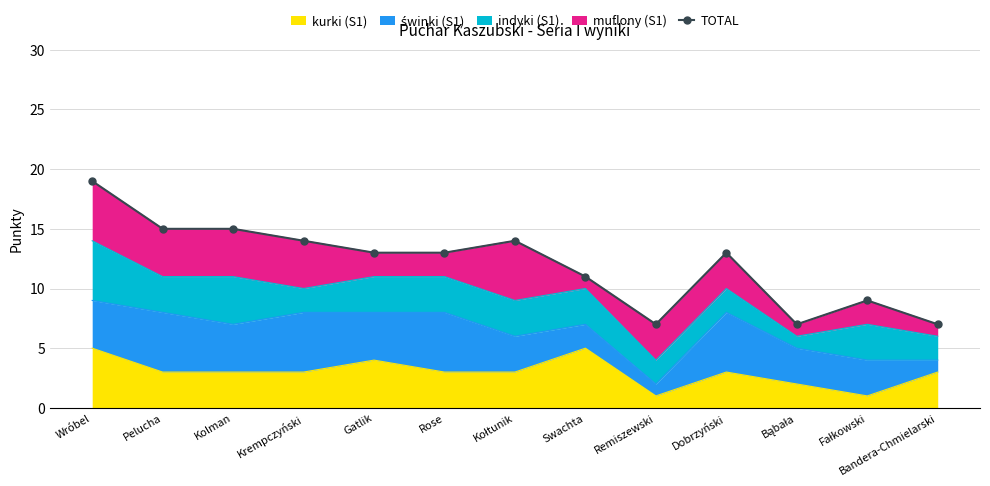

What is the label of the 3rd point from the left?

Kolman